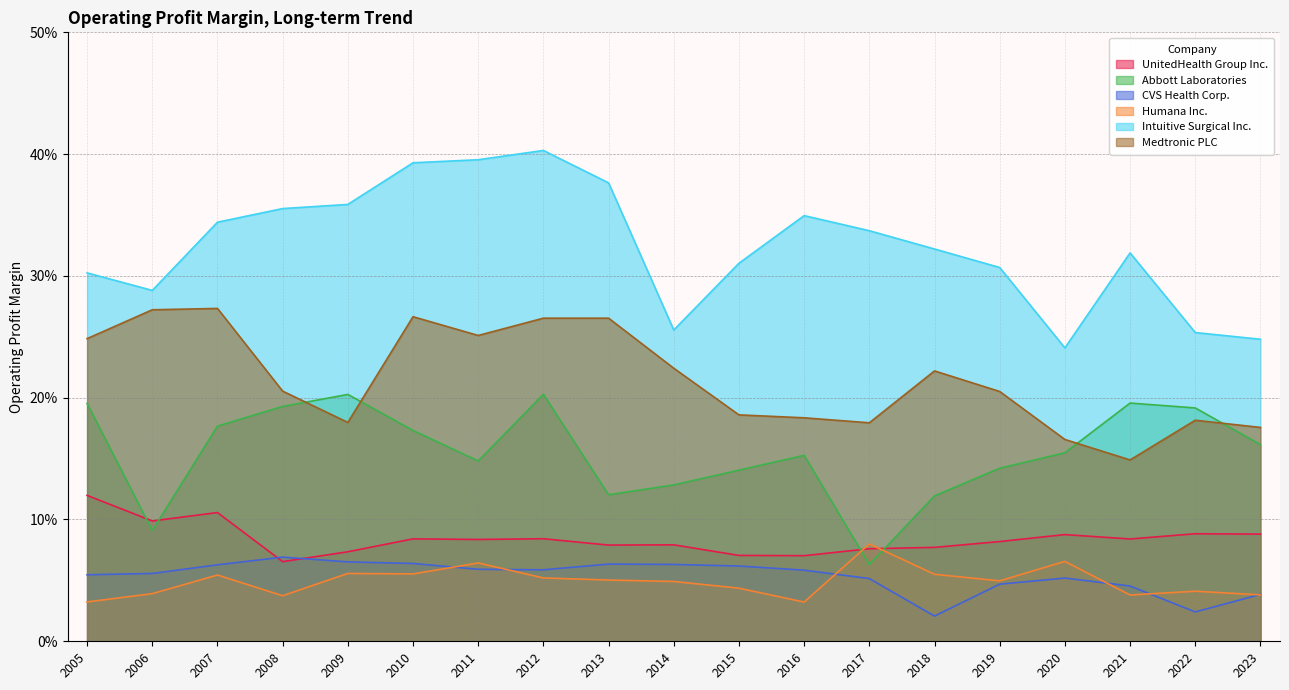

How many data points does each series have?

19